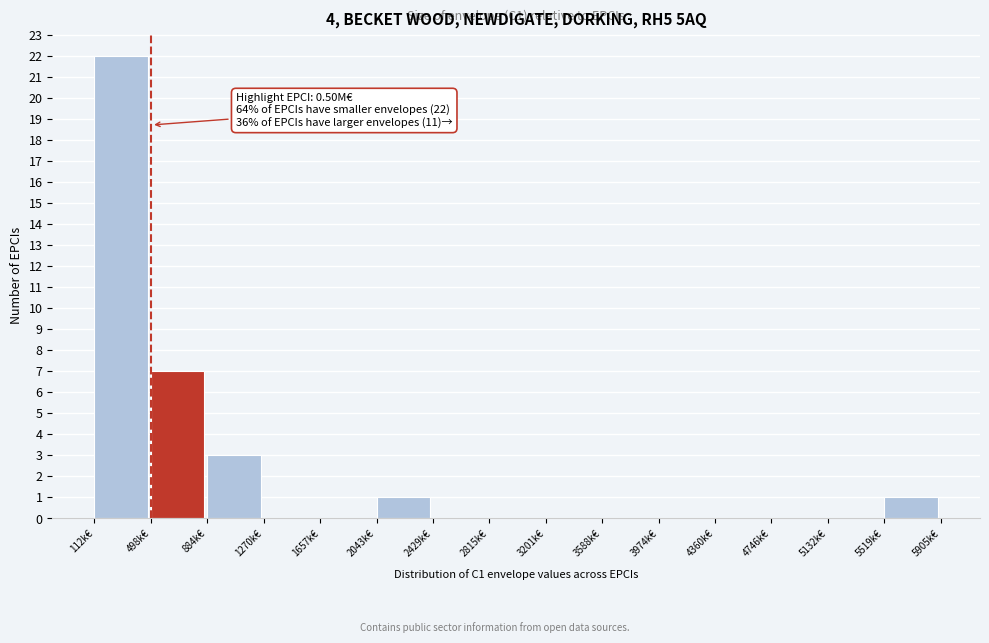

Reading right to left, transcribe all the data shown in this chart.

5519k€=1	5132k€=0	4746k€=0	4360k€=0	3974k€=0	3588k€=0	3201k€=0	2815k€=0	2429k€=0	2043k€=1	1657k€=0	1270k€=0	884k€=3	498k€=7	112k€=22